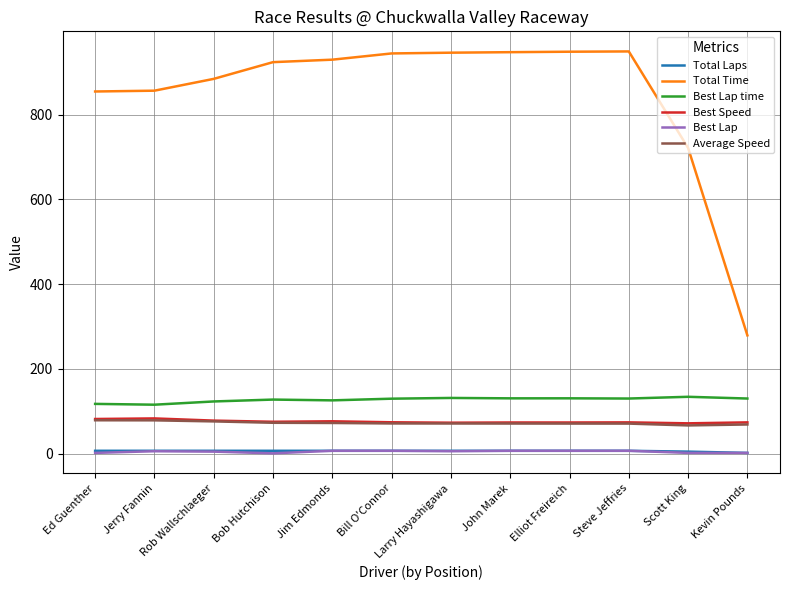

What is the minimum value shown in the chart?

1.0